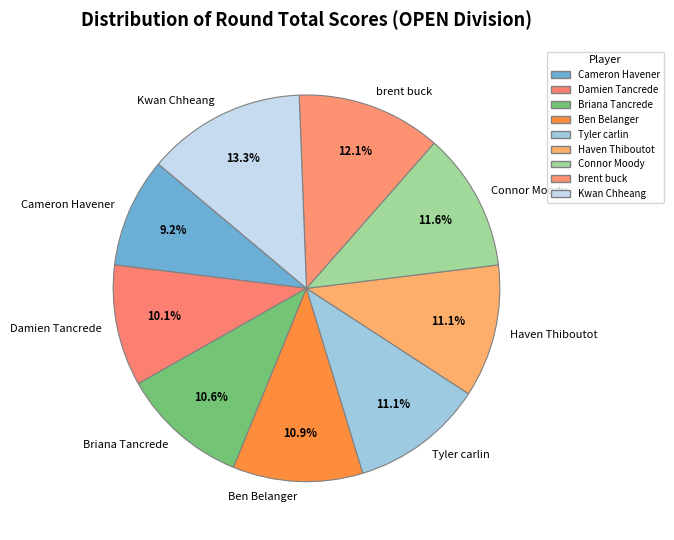

Does Connor Moody account for over 50% of the chart?

No